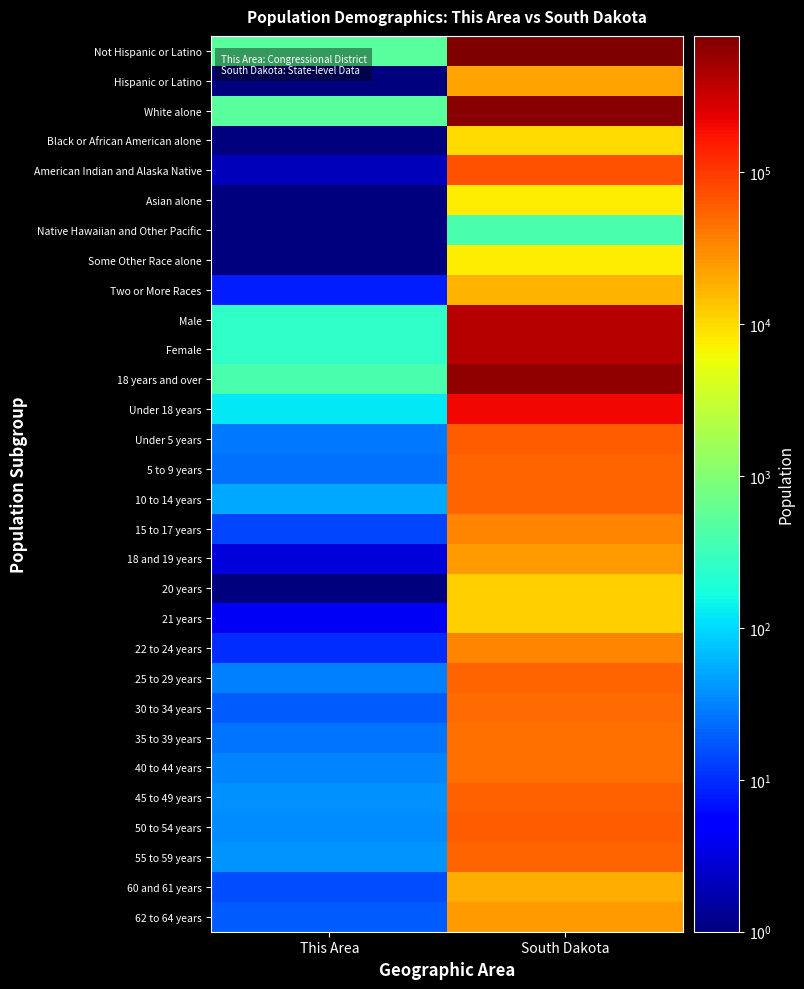

What is the smallest value displayed?

0.1